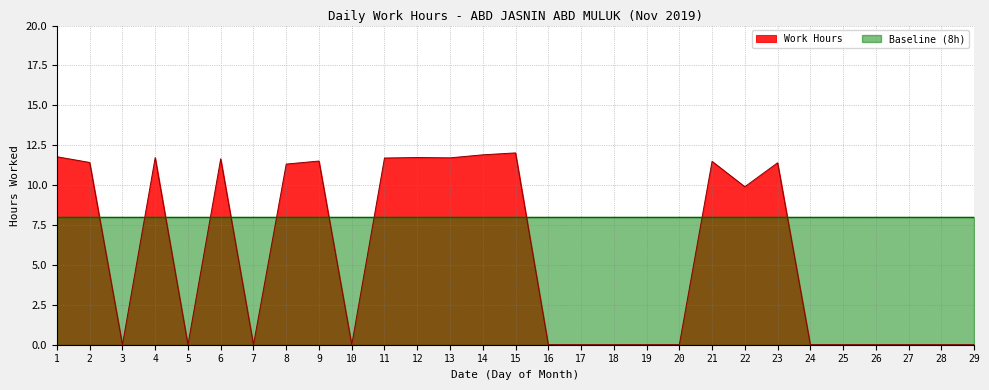

What is the change in value from 18 to 21?

+11.5